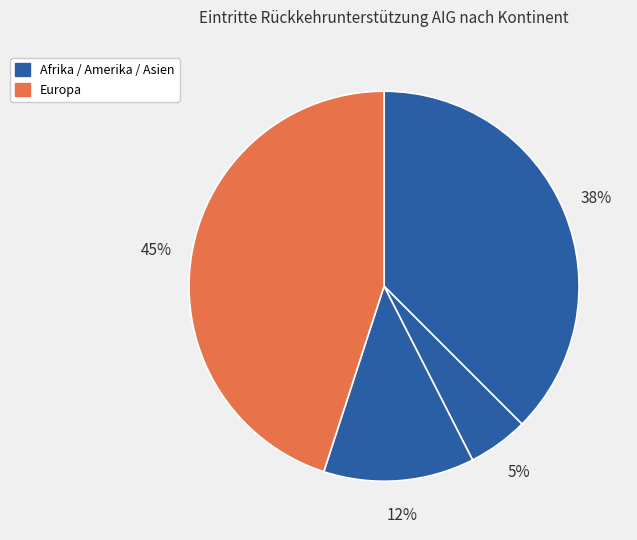

Count the number of slices in the pie.

4